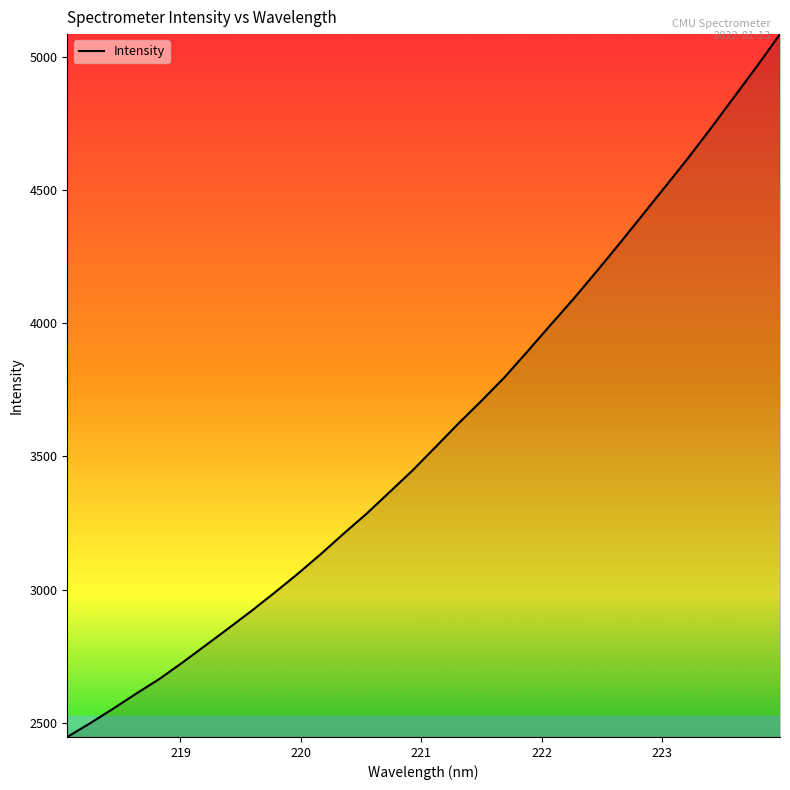

How many values exceed 3534?

16